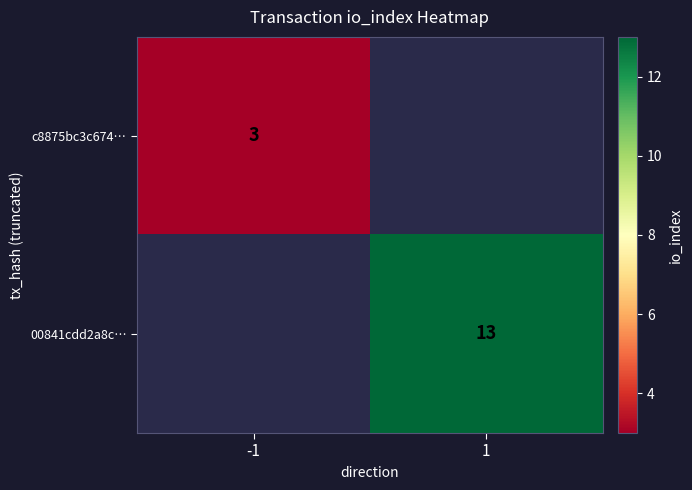

The 00841cdd2a8c… series shows 7.6 at 1. True or false?

False